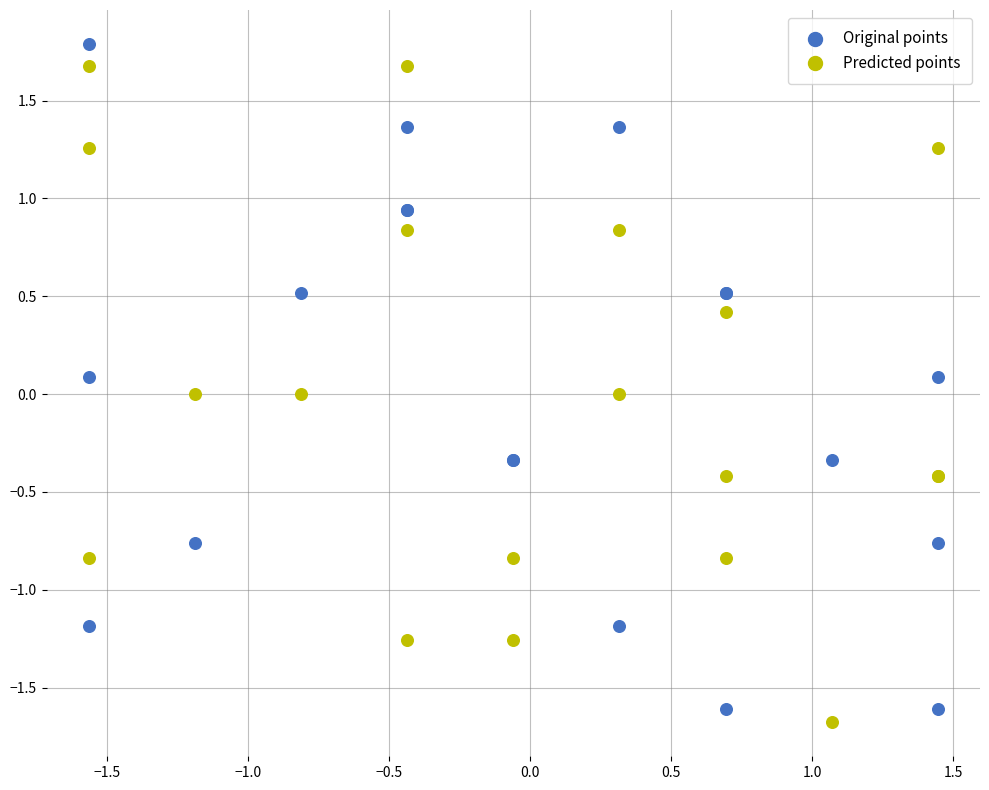

What is the X range (max minus min) for the scatter plot?

3.0